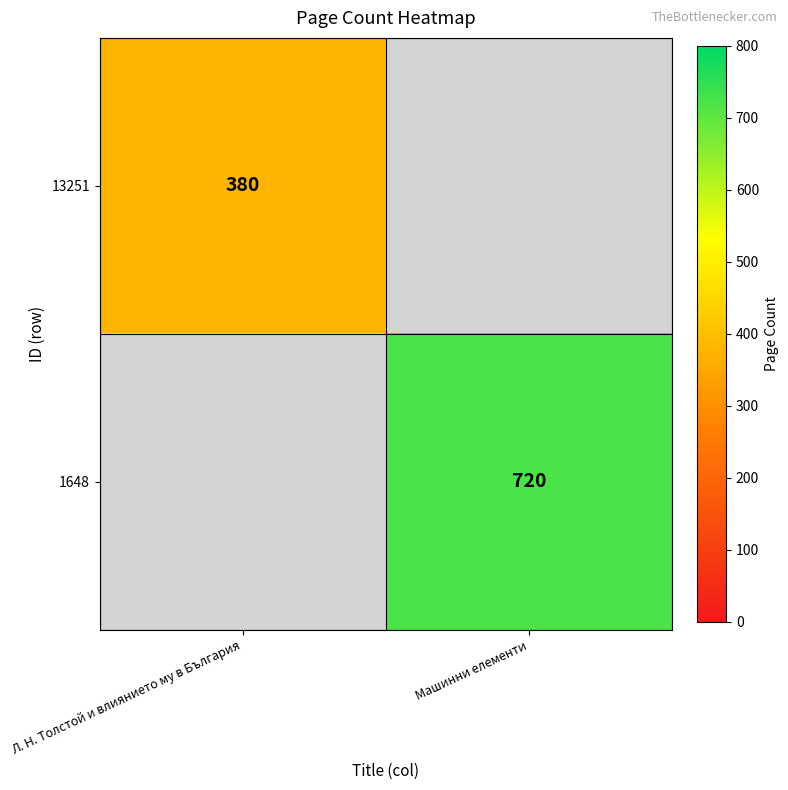

How many data points does each series have?

2